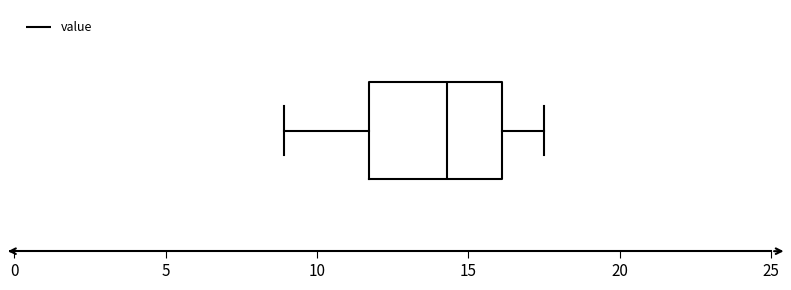

Where is the left edge of the box on the x-axis? The values are not printed on the chart, so give them approximately, as read against the axis.

11.5